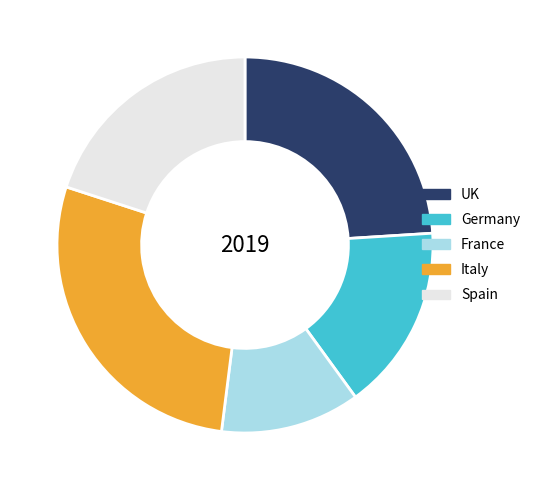

Is the sum of UK and France greater than half?

No